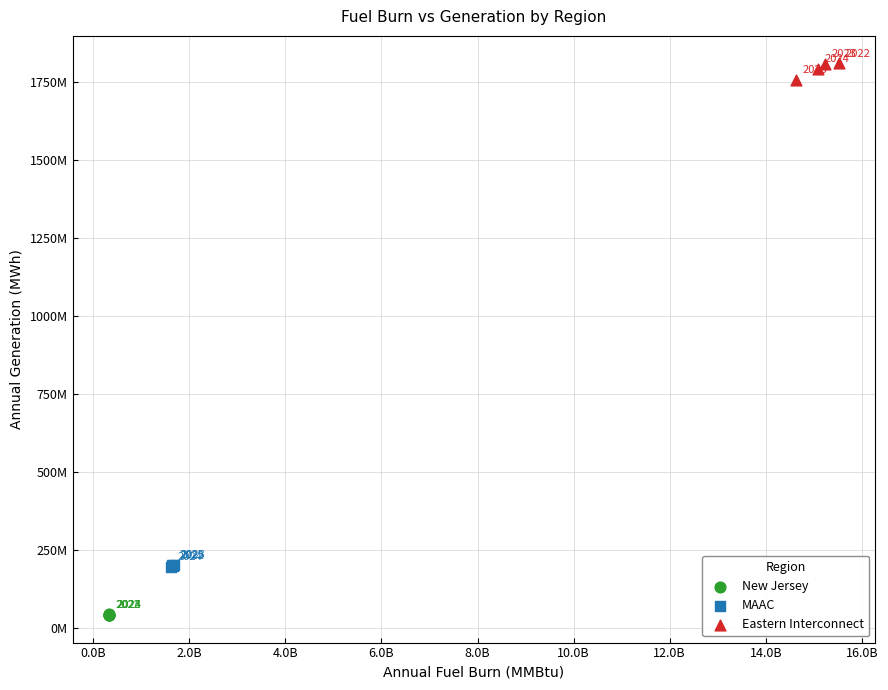

Which series reaches the minimum Y coordinate?

New Jersey